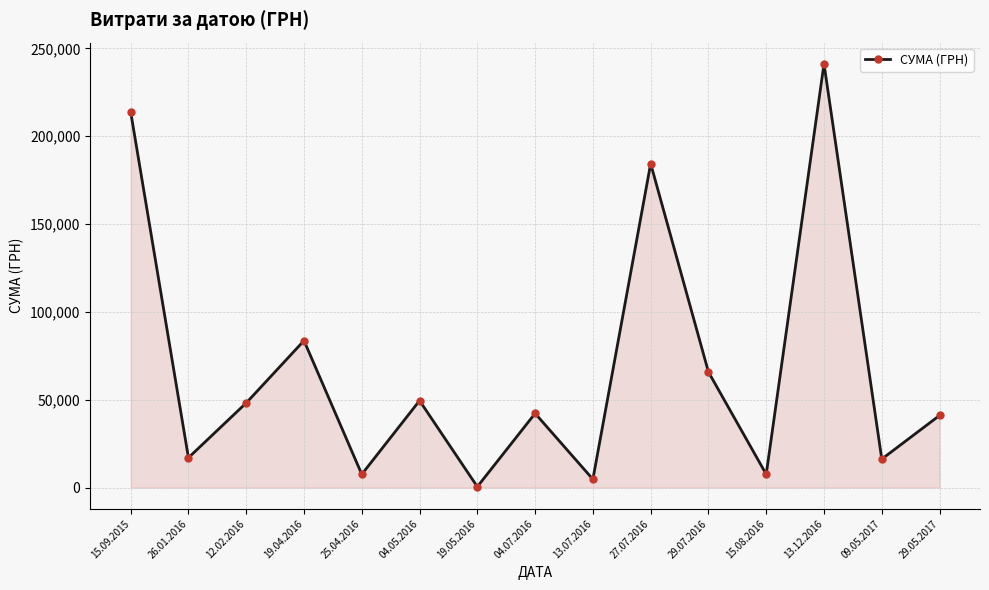

Which category has the lowest value across all series?

19.05.2016